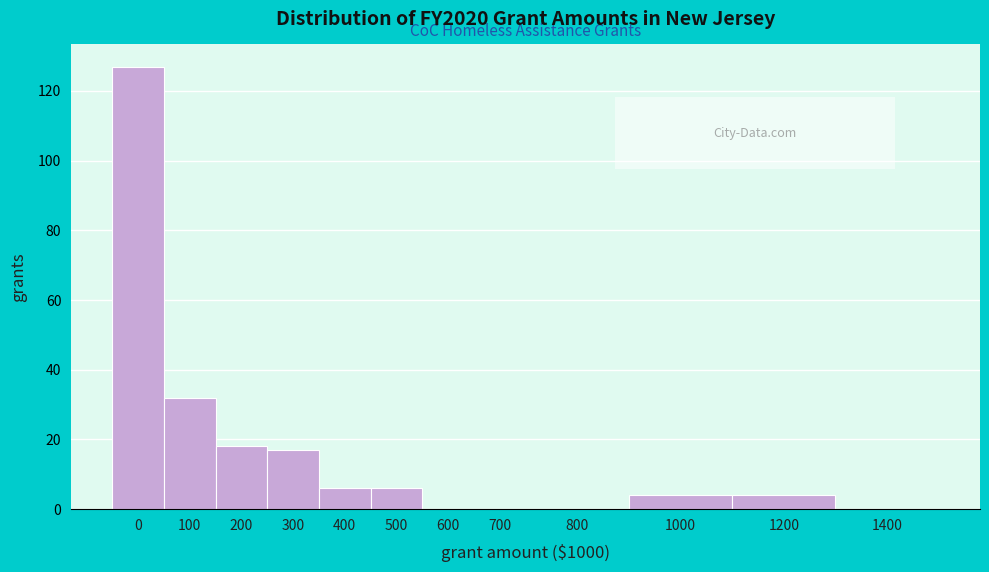

Reading left to right, transcribe all the data shown in this chart.

0=127	100=32	200=18	300=17	400=6	500=6	600=0	700=0	800=0	1000=4	1200=4	1400=0